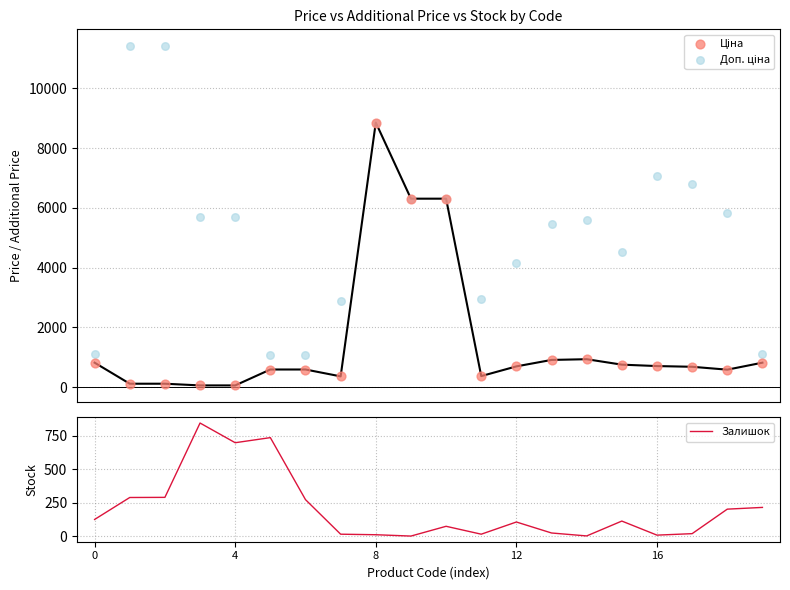

At which category is the sum across all series the highest?

8